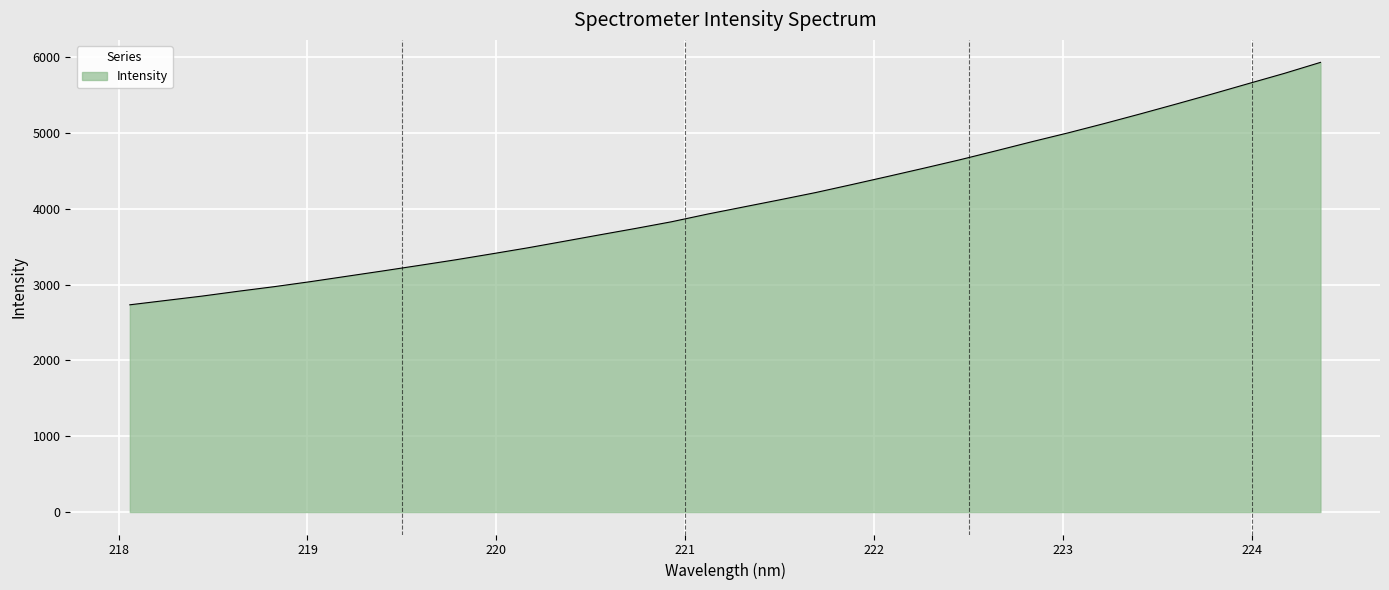

What is the minimum value shown in the chart?

2732.3